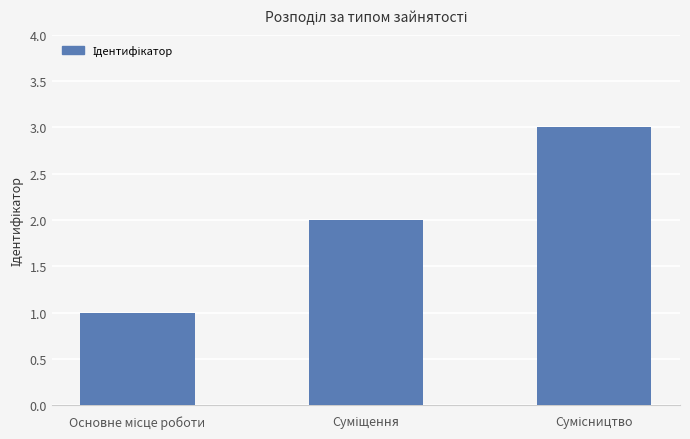

Does the chart contain stacked bars?

No